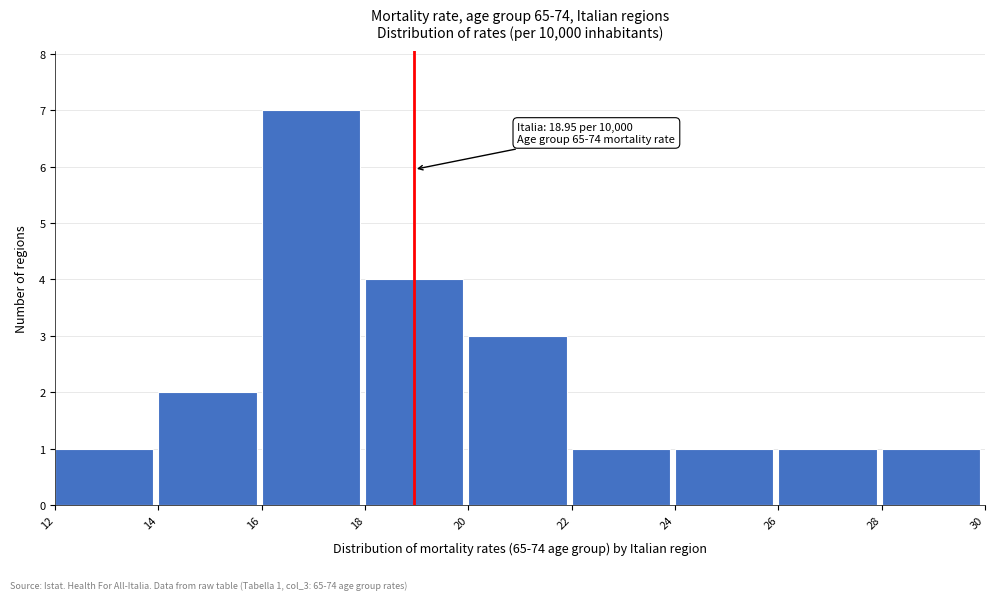

Over which range of the x-axis is the bar tallest?

16 to 18